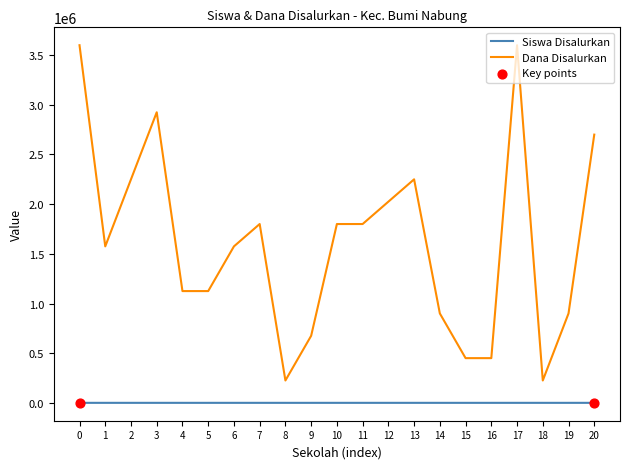

What is the maximum value for Dana Disalurkan?

3600000